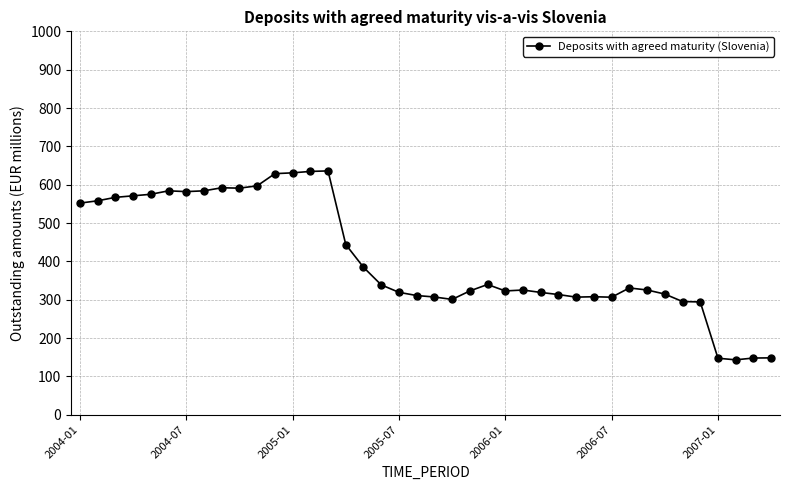

Is this an area chart (filled region under the line)?

No